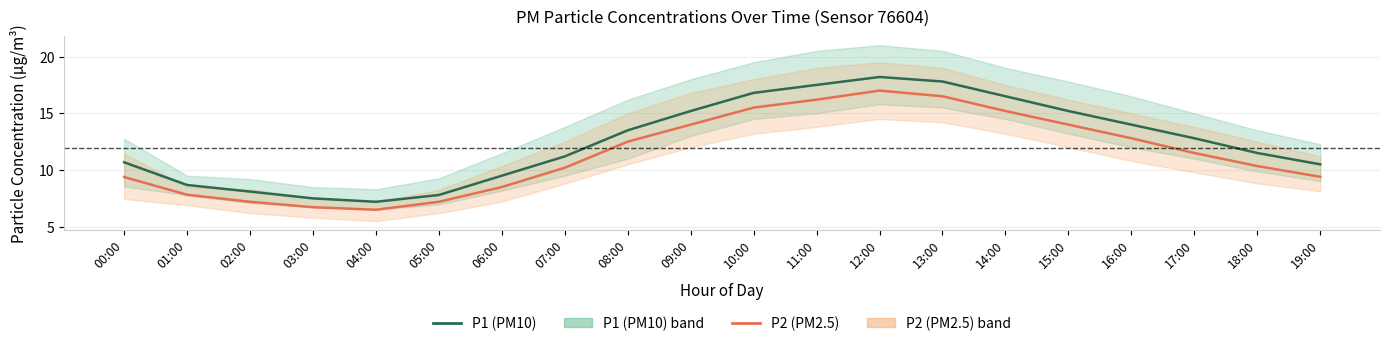

At 09:00, list the series in order from smallest to largest.

P2 (PM2.5), P1 (PM10)